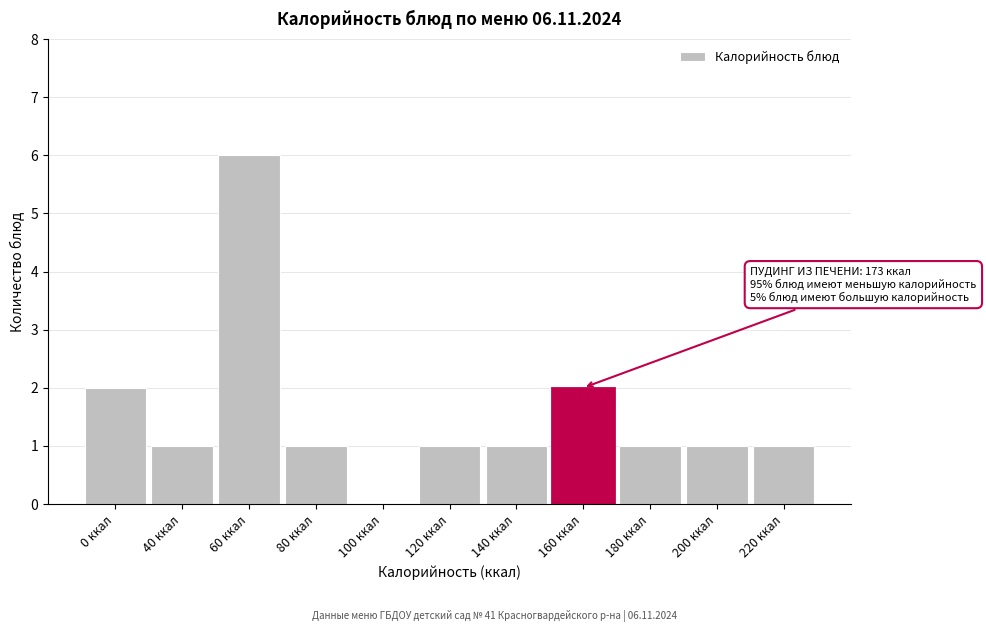

Reading right to left, list all the values displayed in this chart.

220 ккал=1	200 ккал=1	180 ккал=1	160 ккал=2	140 ккал=1	120 ккал=1	100 ккал=0	80 ккал=1	60 ккал=6	40 ккал=1	0 ккал=2